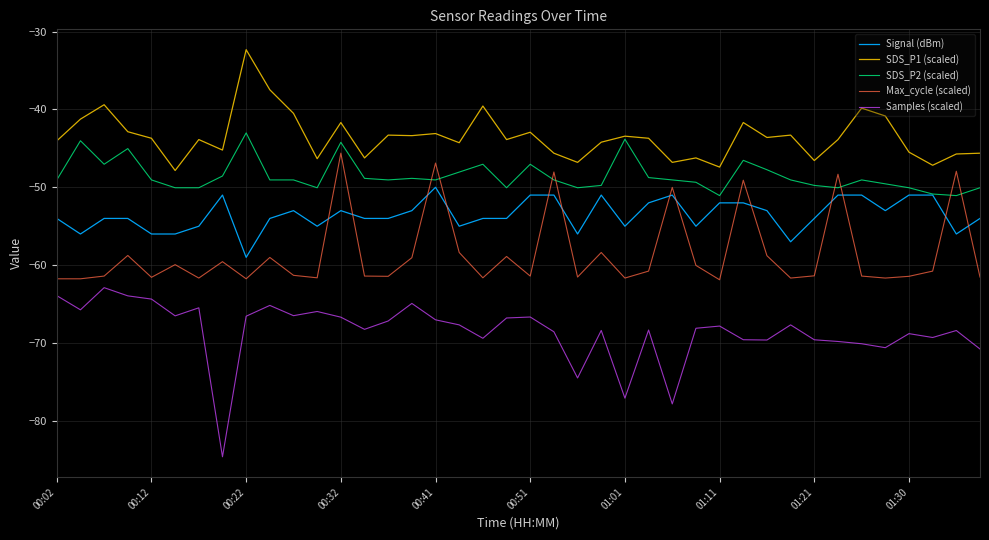

Which series has the largest total across all categories?

SDS_P1 (scaled)